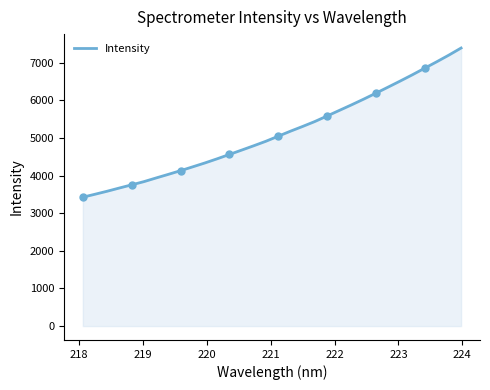

What is the minimum value shown in the chart?

3426.3